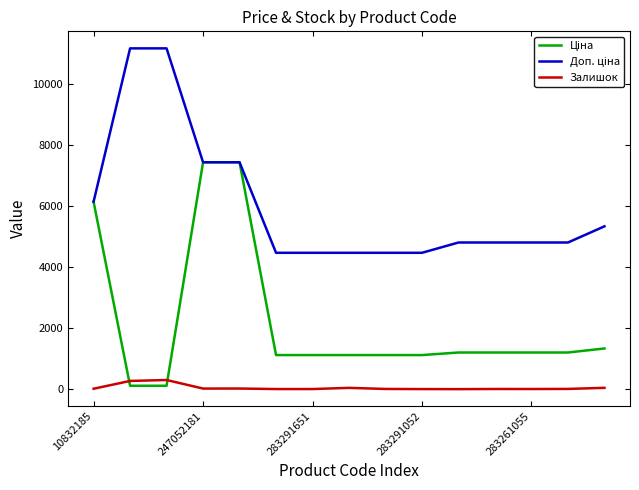

What is the greatest value displayed?

11169.0